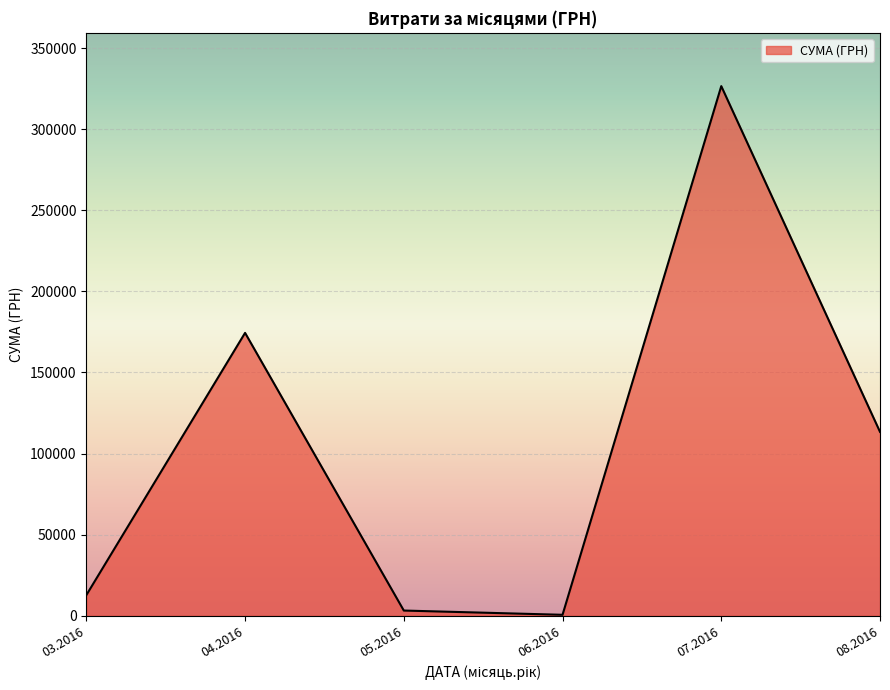

Between 07.2016 and 08.2016, which is larger?

07.2016